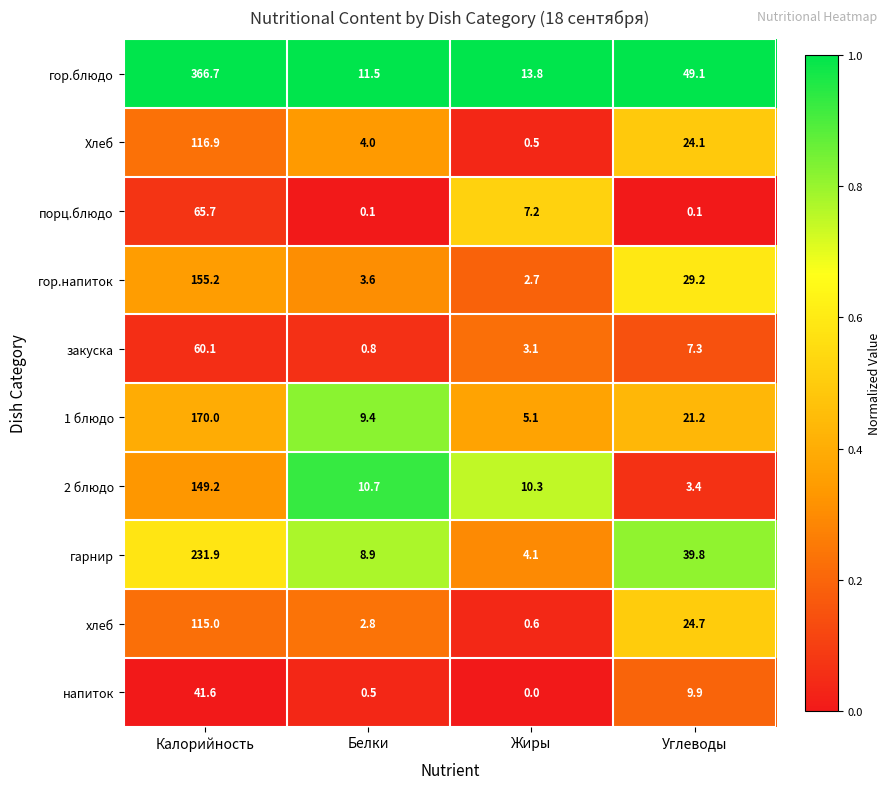

Rank the series by their maximum value, from lowest to highest.

напиток, закуска, порц.блюдо, хлеб, Хлеб, 2 блюдо, гор.напиток, 1 блюдо, гарнир, гор.блюдо